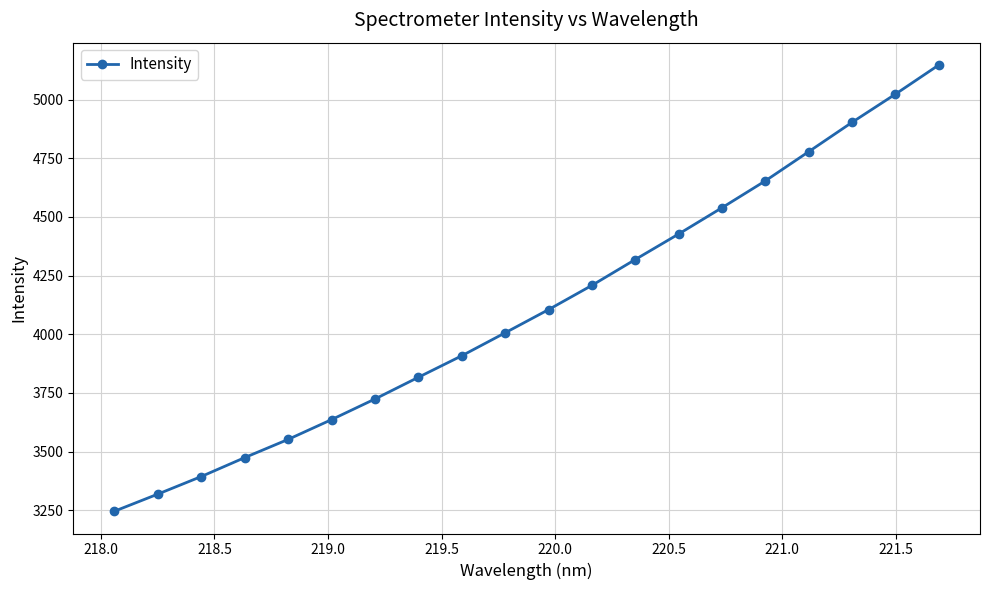

What is the greatest value displayed?

5147.3